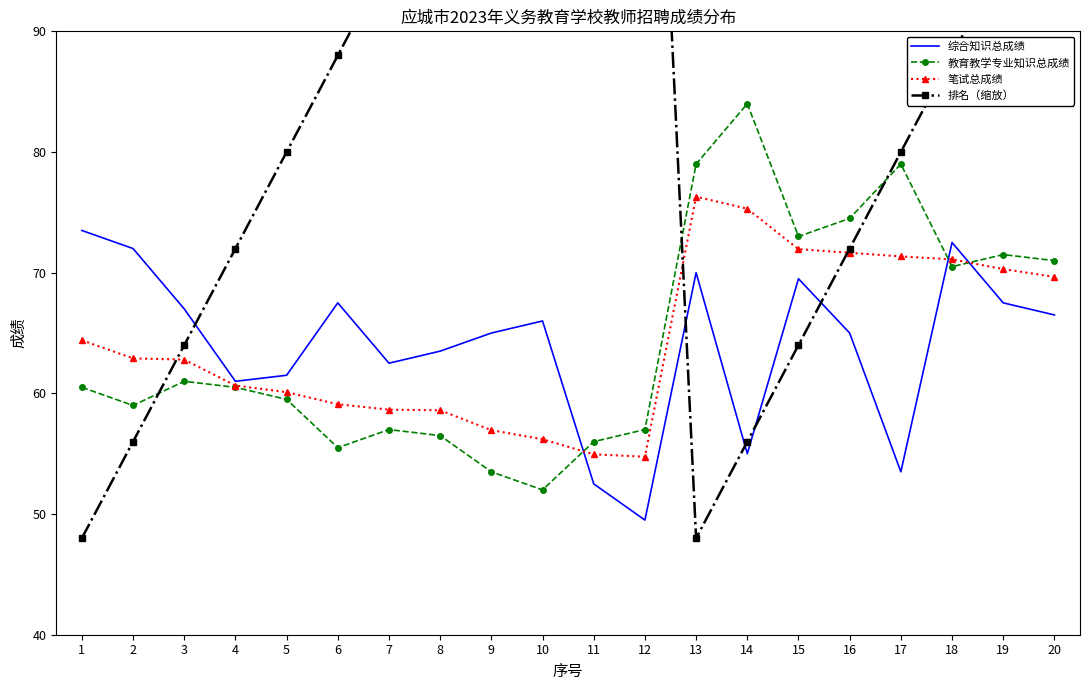

True or false: 笔试总成绩 and 综合知识总成绩 intersect in this chart.

True